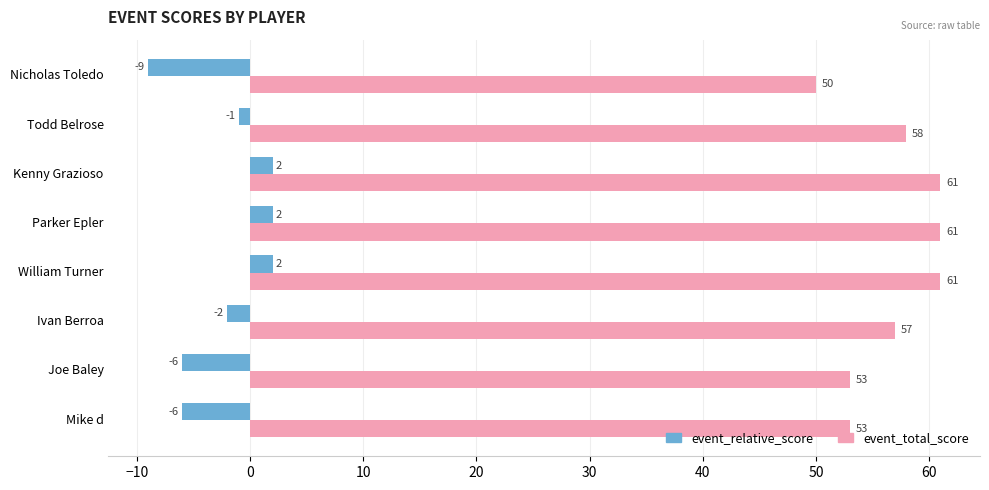

Count the event_relative_score values in the range -6 to 2.

7